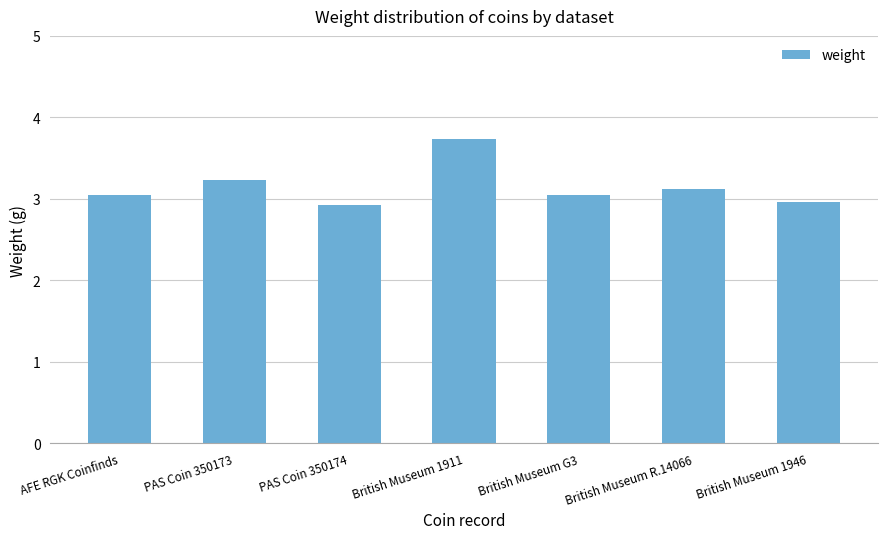

The value at British Museum 1911 is 3.7. True or false?

True